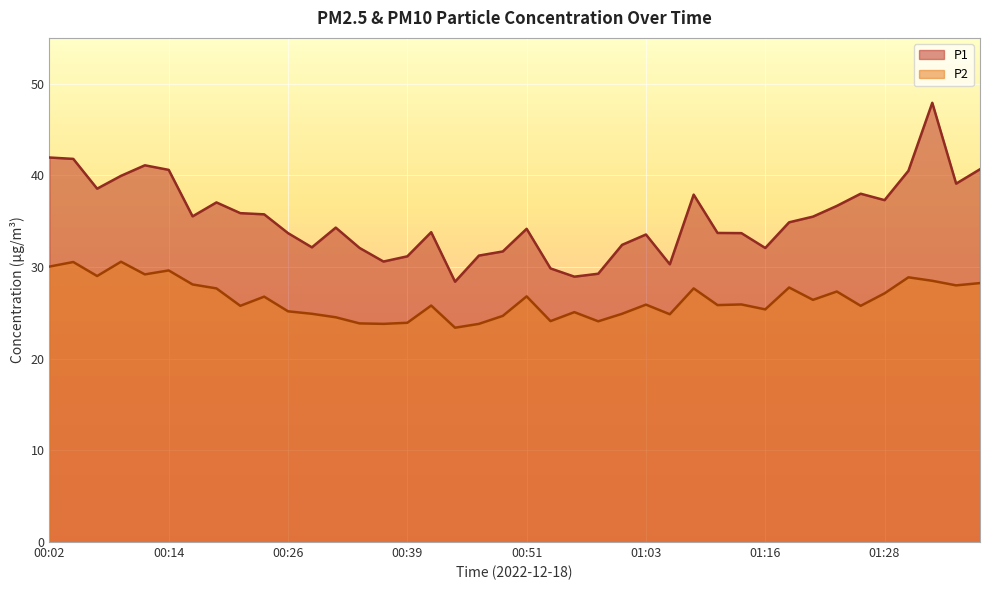

Is it true that P2 equals 35.8 at 01:01?

False